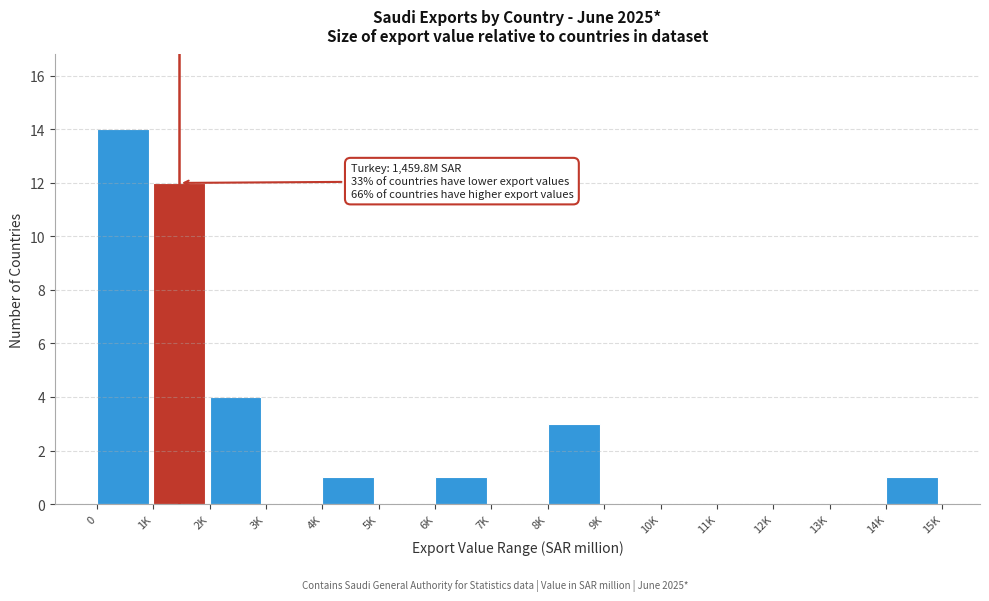

Reading right to left, extract all data points from this chart.

14K=1	13K=0	12K=0	11K=0	10K=0	9K=0	8K=3	7K=0	6K=1	5K=0	4K=1	3K=0	2K=4	1K=12	0=14